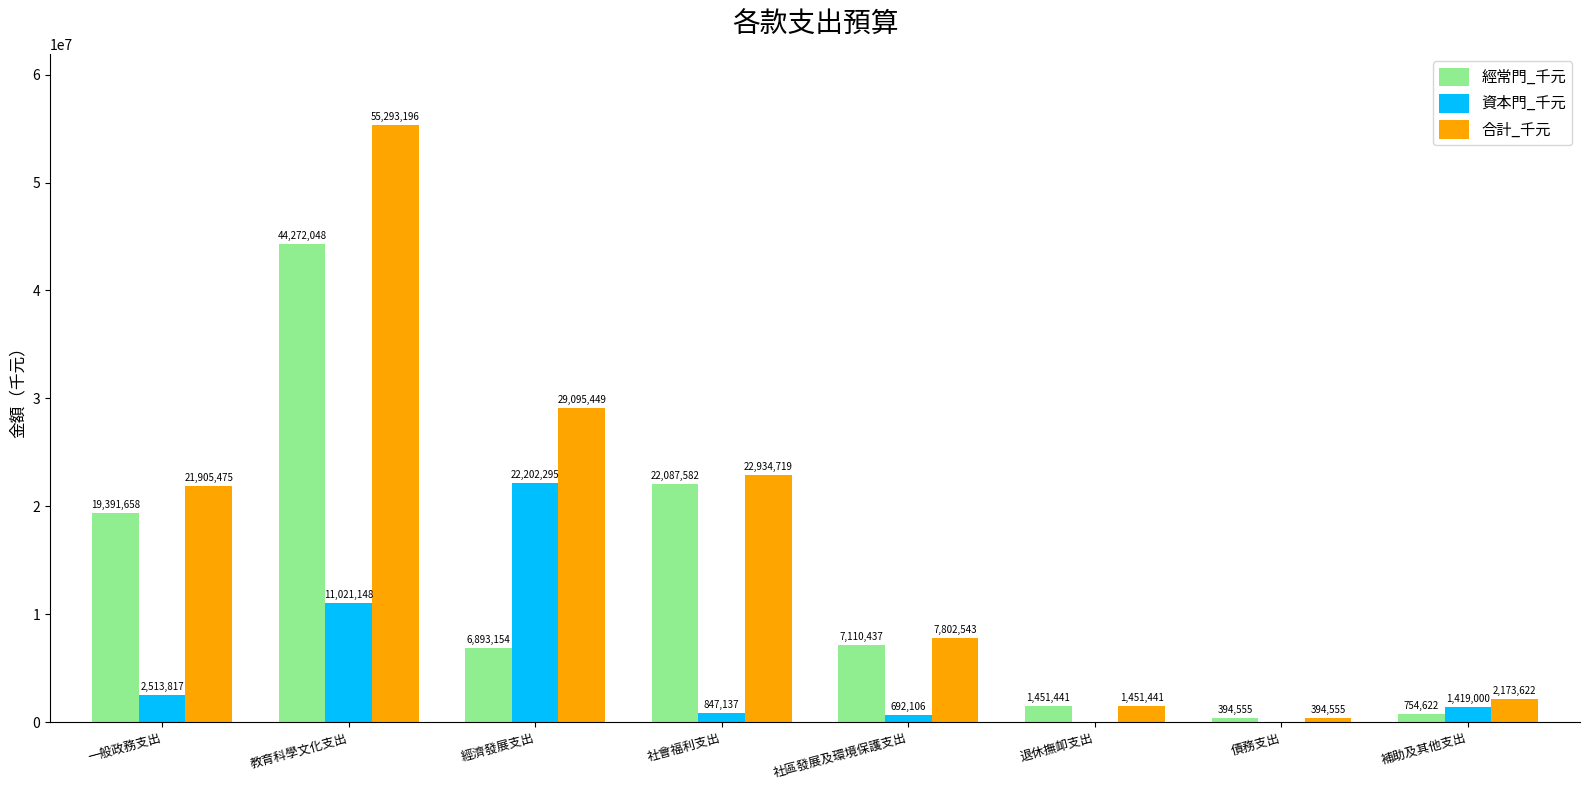

How many series are shown in this chart?

3